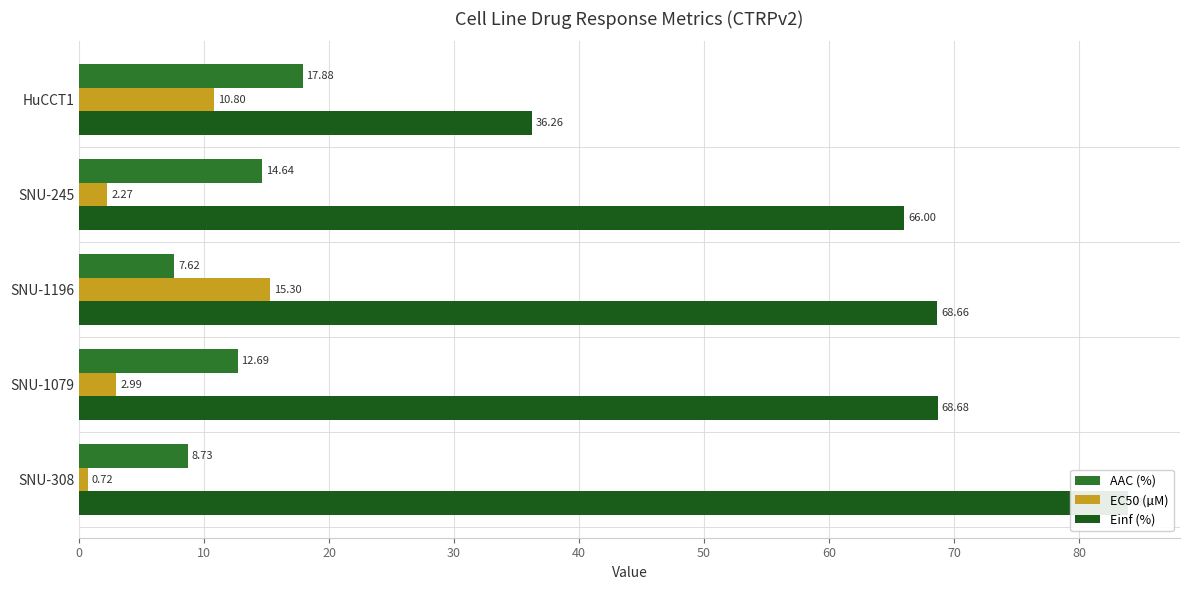

How many groups of bars are there?

5